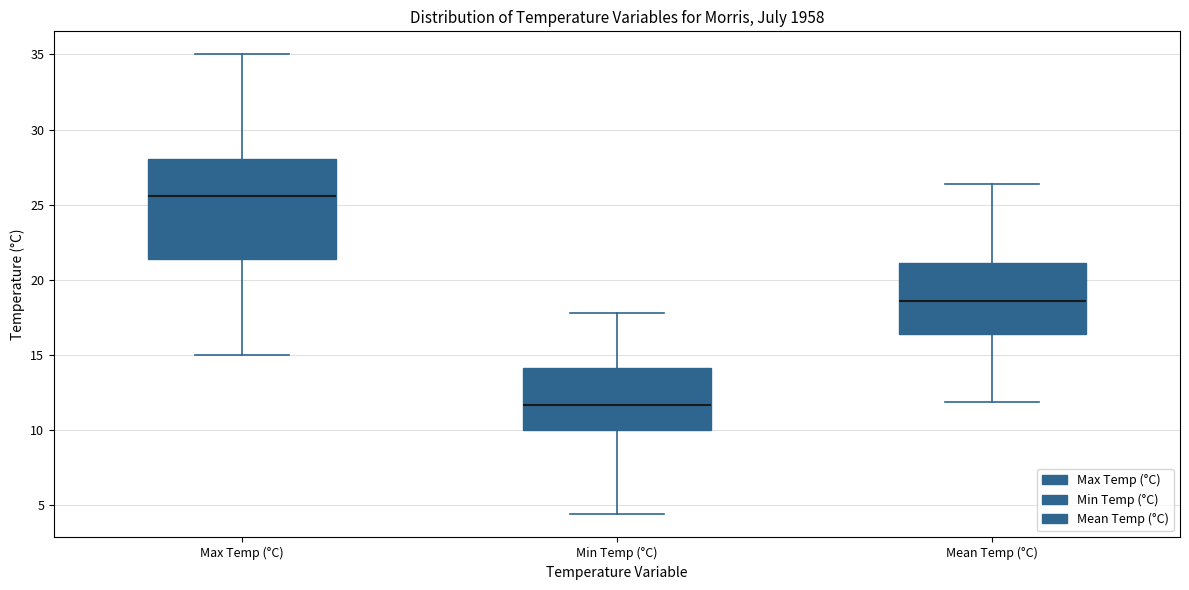

Which box has the lowest median line?

Min Temp (°C)